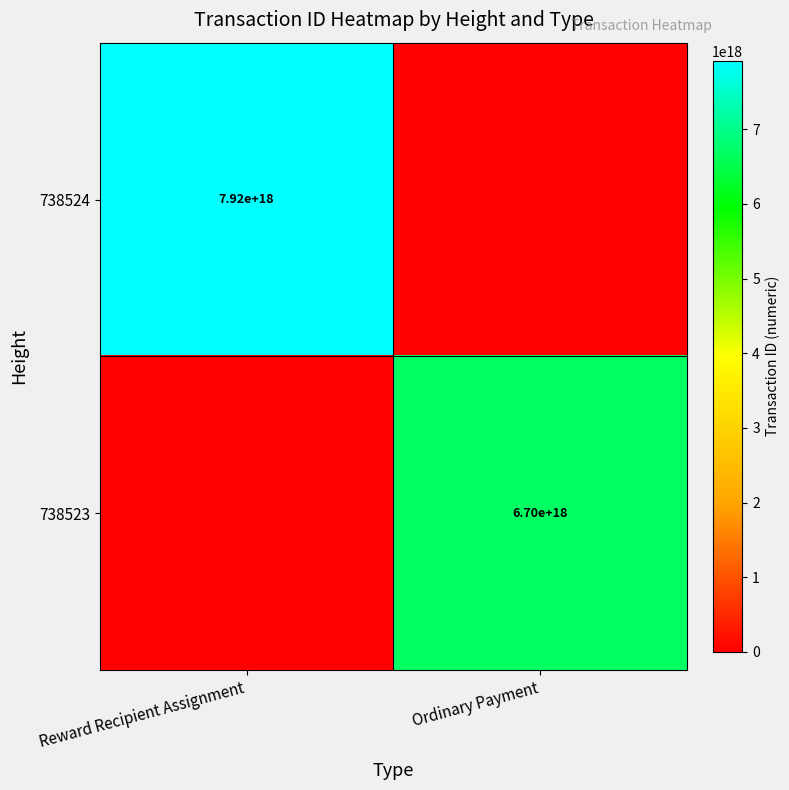

The value of 738524 at Reward Recipient Assignment is 2720868178831713280. True or false?

False